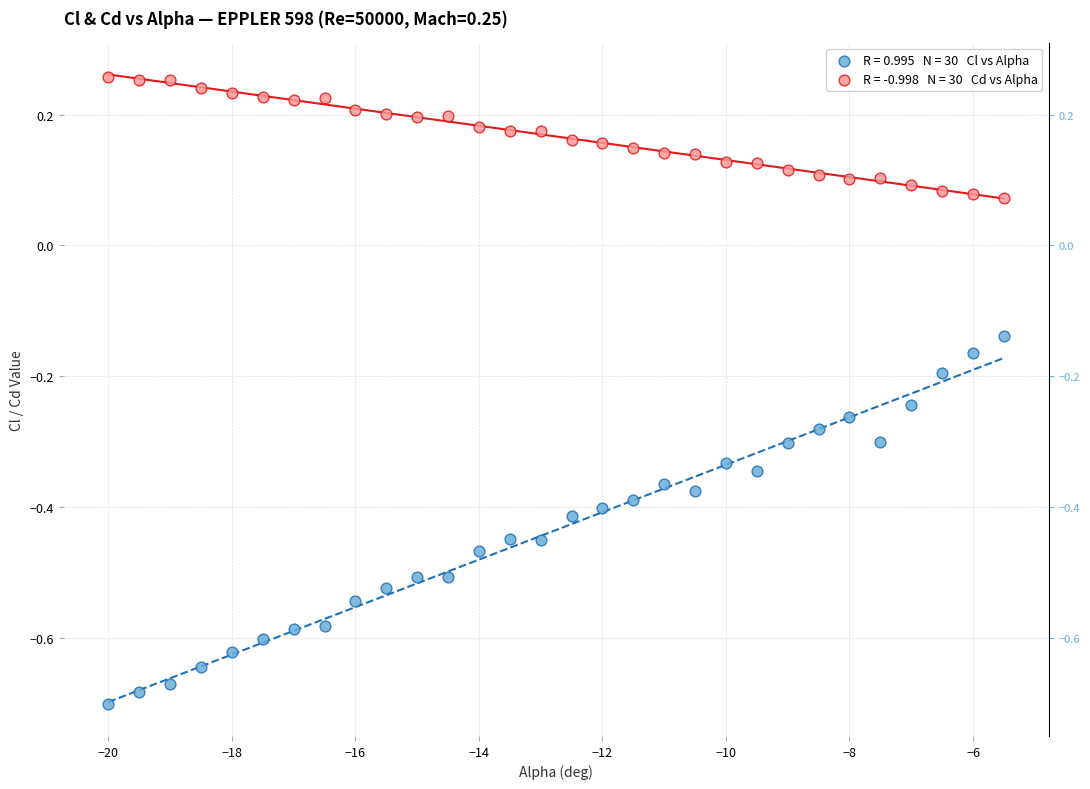

Across all data points, what is the range of Y values (max minus min)?

1.0